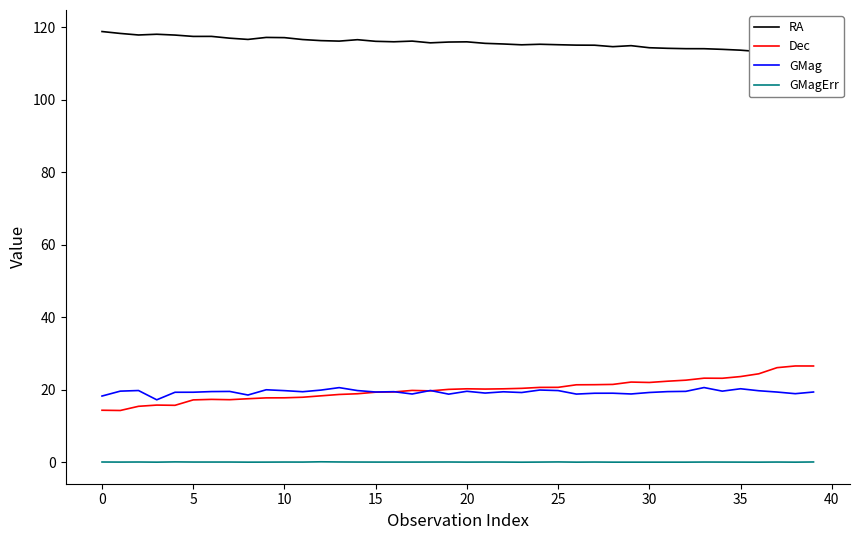

Count the number of data series in this chart.

4